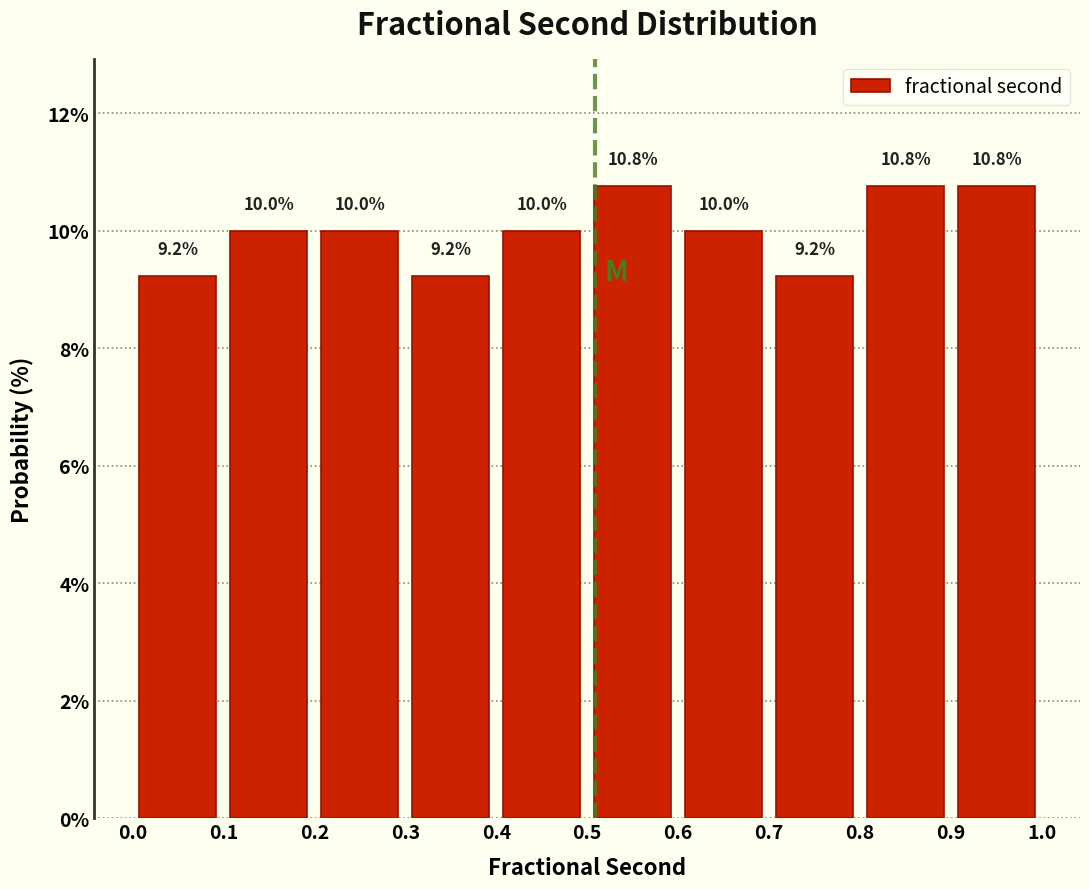

Reading left to right, transcribe this chart: for each bar, give the range it covers on the x-axis and its height.

0.0 to 0.1: 9.2
0.1 to 0.2: 10.0
0.2 to 0.3: 10.0
0.3 to 0.4: 9.2
0.4 to 0.5: 10.0
0.5 to 0.6: 10.8
0.6 to 0.7: 10.0
0.7 to 0.8: 9.2
0.8 to 0.9: 10.8
0.9 to 1.0: 10.8